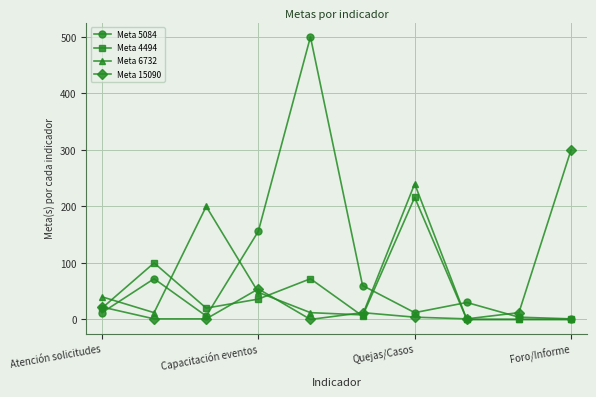

What are all the series names shown in the legend?

Meta 5084, Meta 4494, Meta 6732, Meta 15090